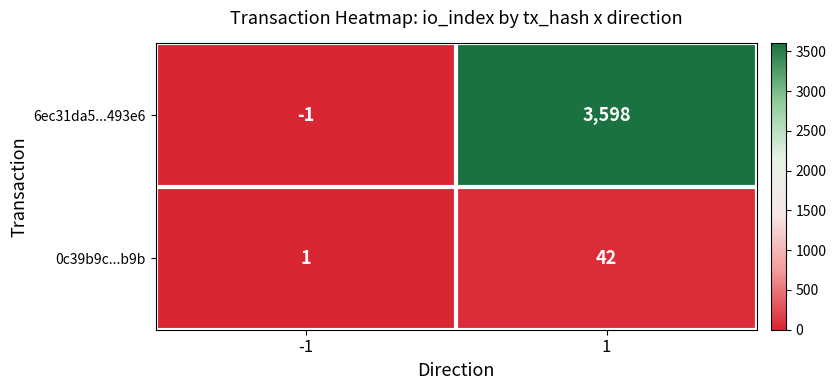

Rank the categories by 6ec31da5...493e6 value from highest to lowest.

1, -1